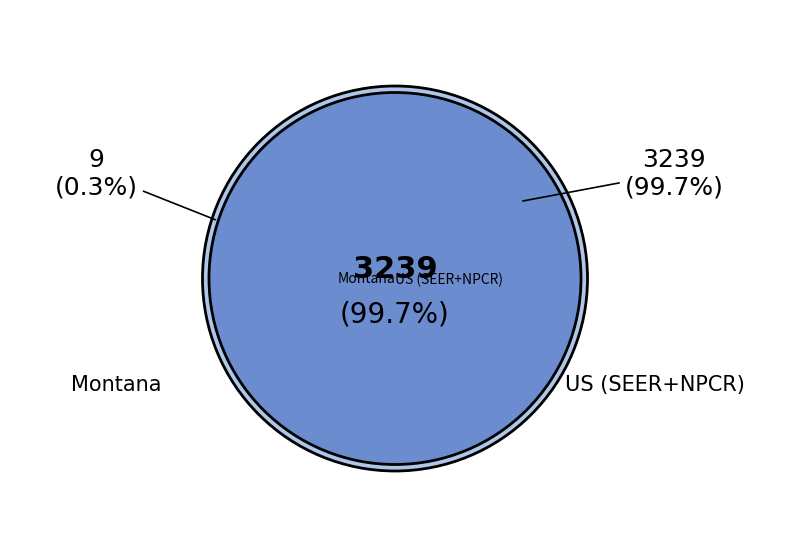

To the nearest percent, what is the difference between the Montana and US (SEER+NPCR) slice percentages?

99%